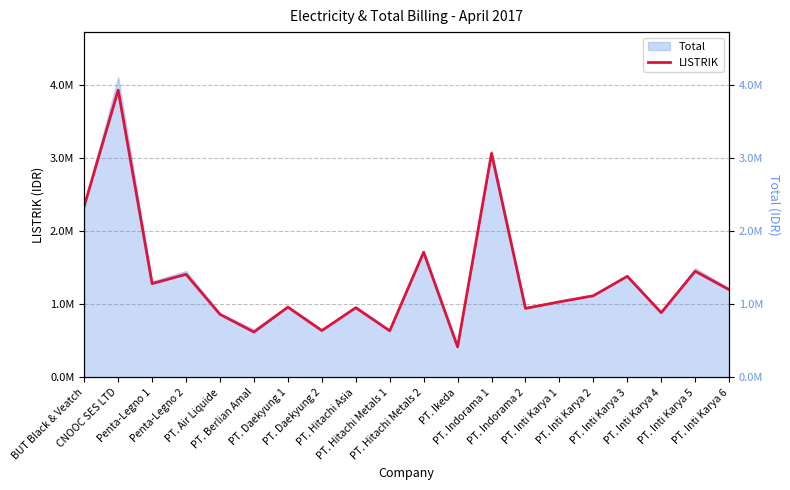

True or false: the data shows 1199971 at PT. Inti Karya 6.

True